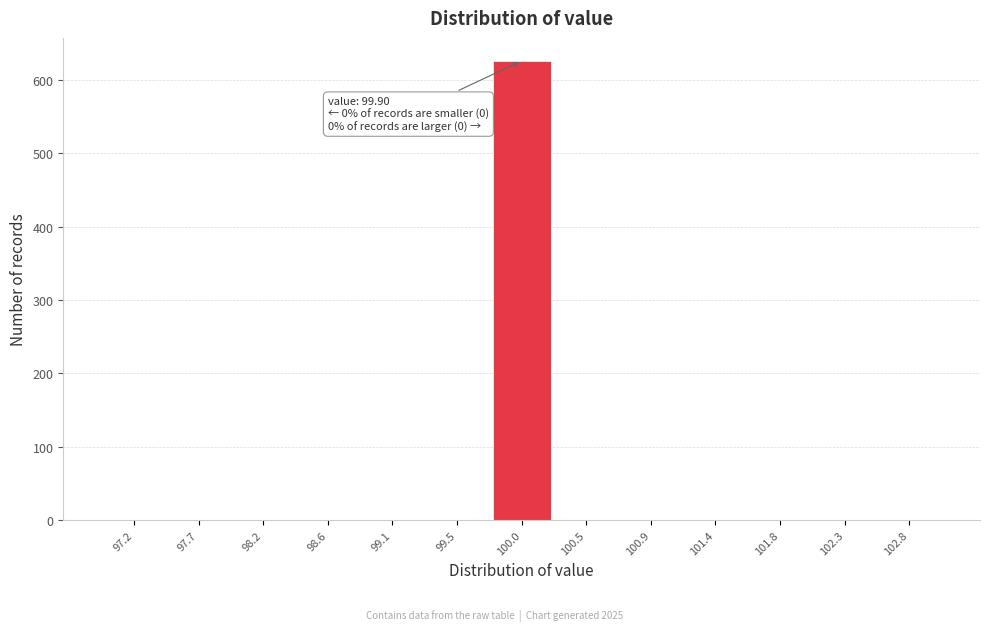

Which range on the x-axis has the tallest bar?

99.75 to 100.25